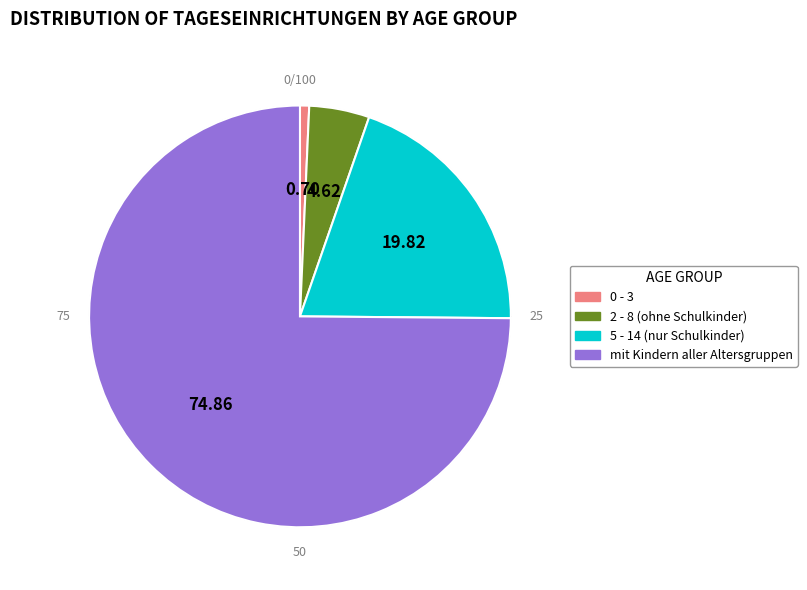

Which has a higher value, 0 - 3 or 2 - 8 (ohne Schulkinder)?

2 - 8 (ohne Schulkinder)